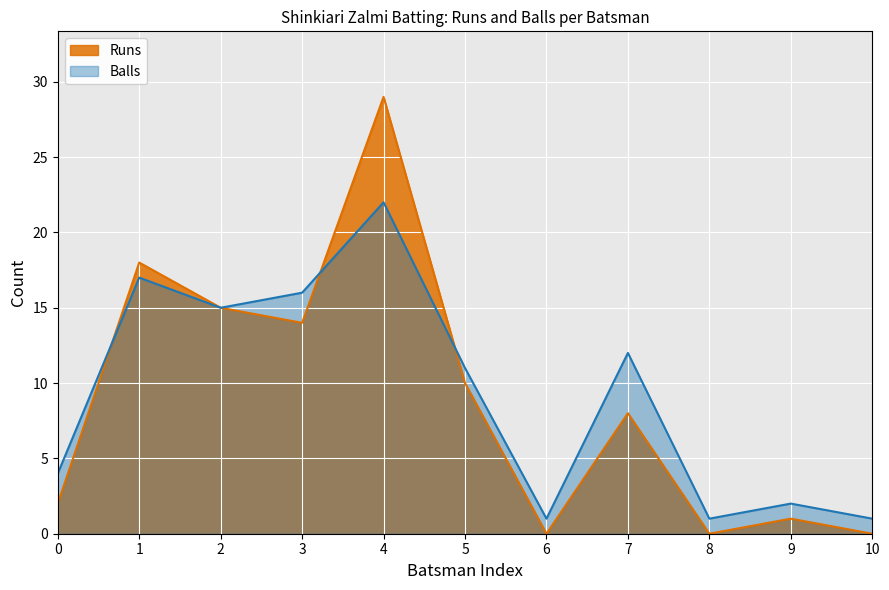

In Runs, how many points are lower than both neighbors (excluding endpoints)?

3